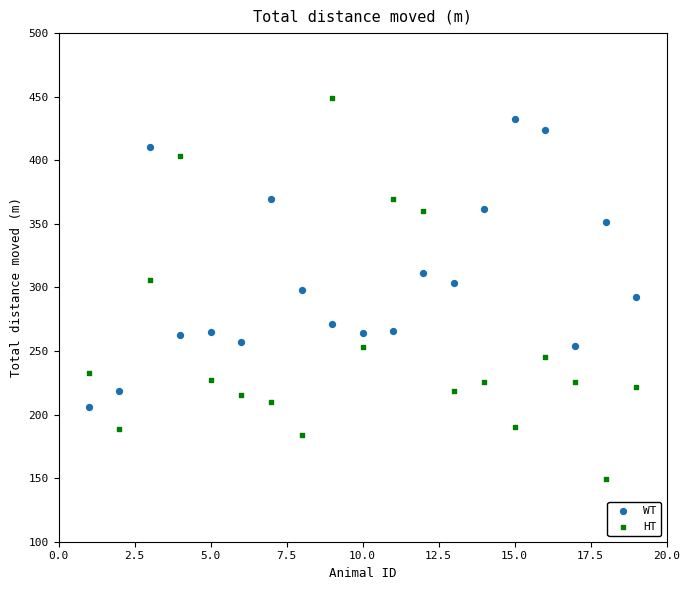

In the WT series, what Y value is closest to 319?

311.2